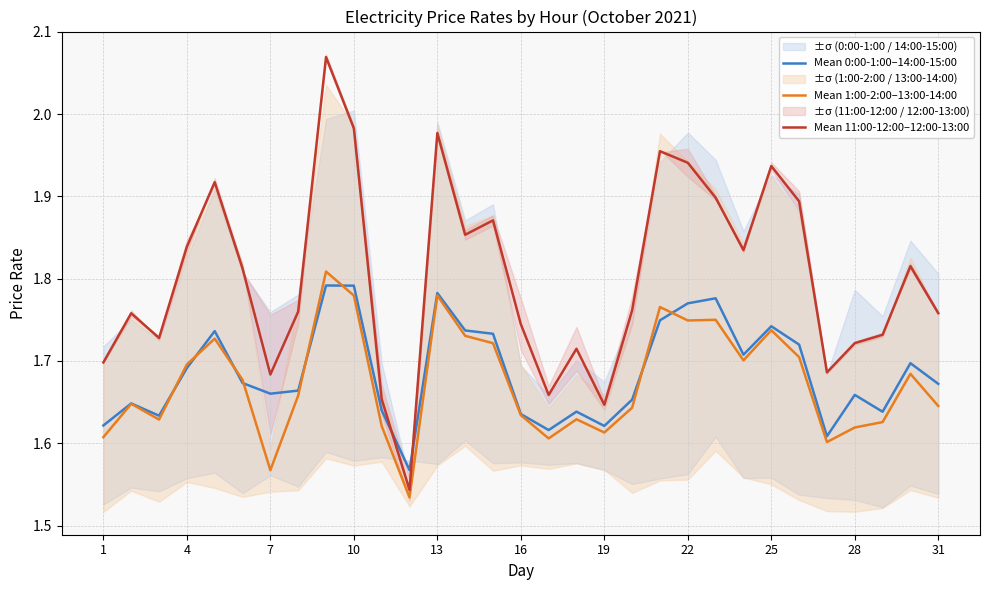

Count the Mean 1:00-2:00–13:00-14:00 values in the range 1 to 2.

31